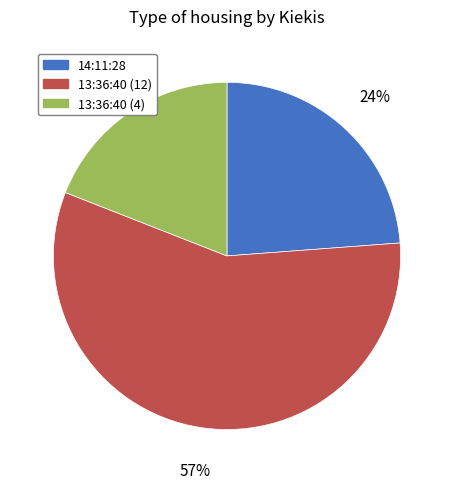

What is the majority slice?

13:36:40 (12)